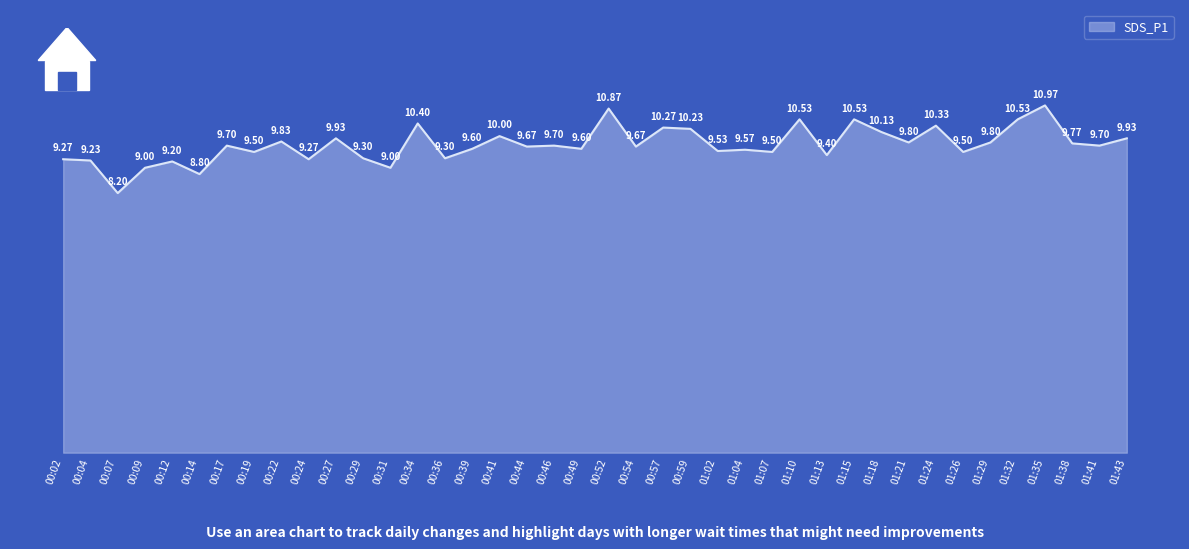

True or false: the data shows 14.5 at 01:04.

False